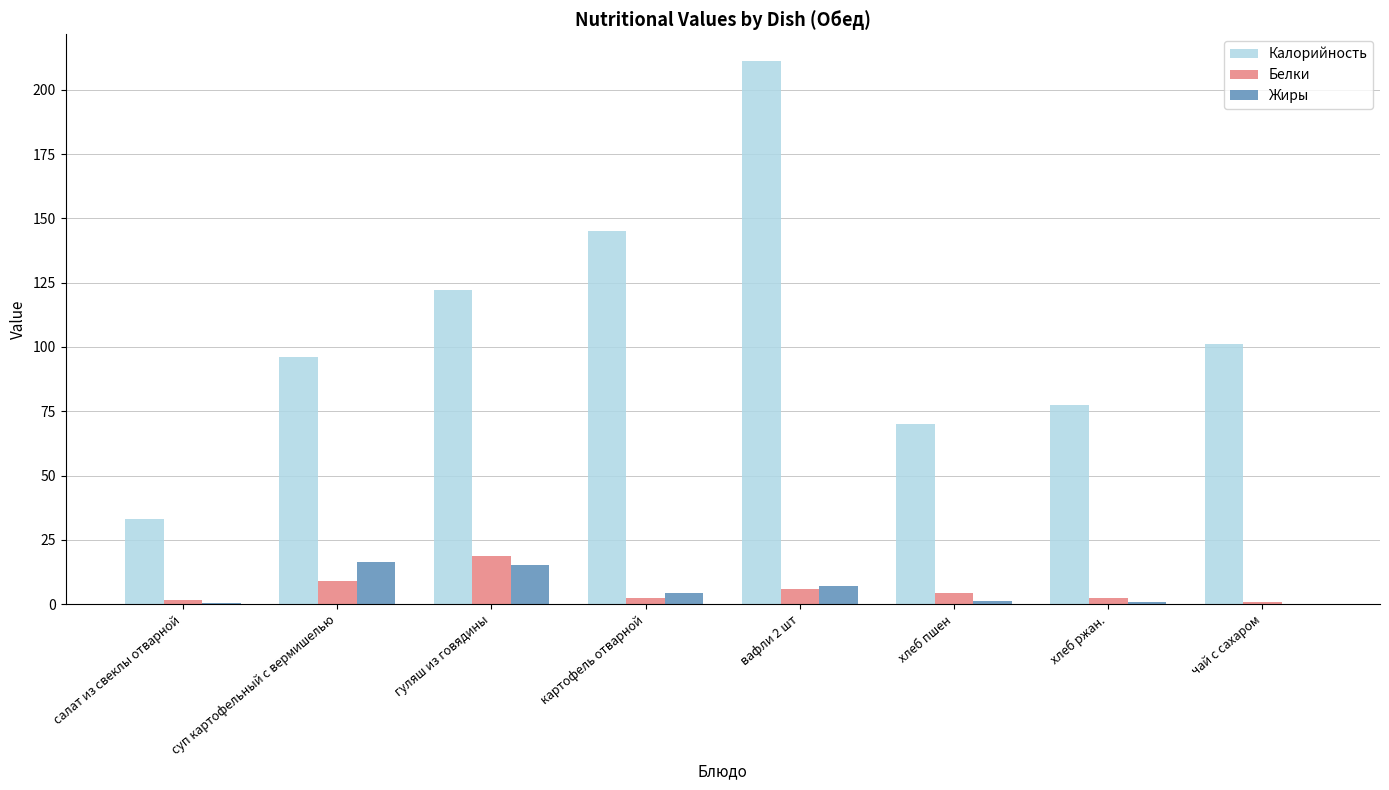

Which series changed the most between суп картофельный с вермишелью and хлеб ржан.?

Калорийность